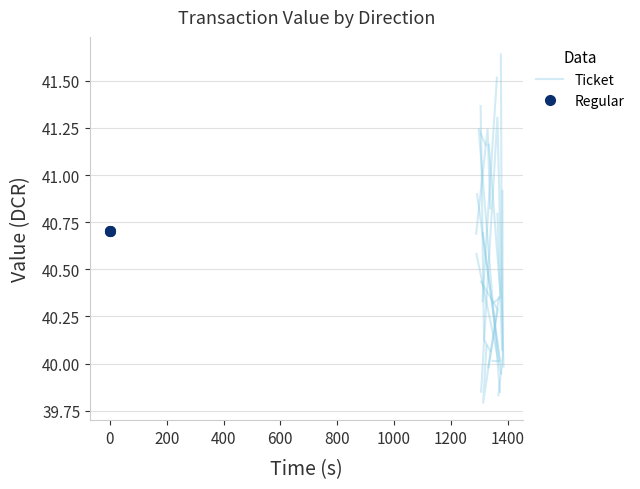

What is the sum of all Regular values?

122.1